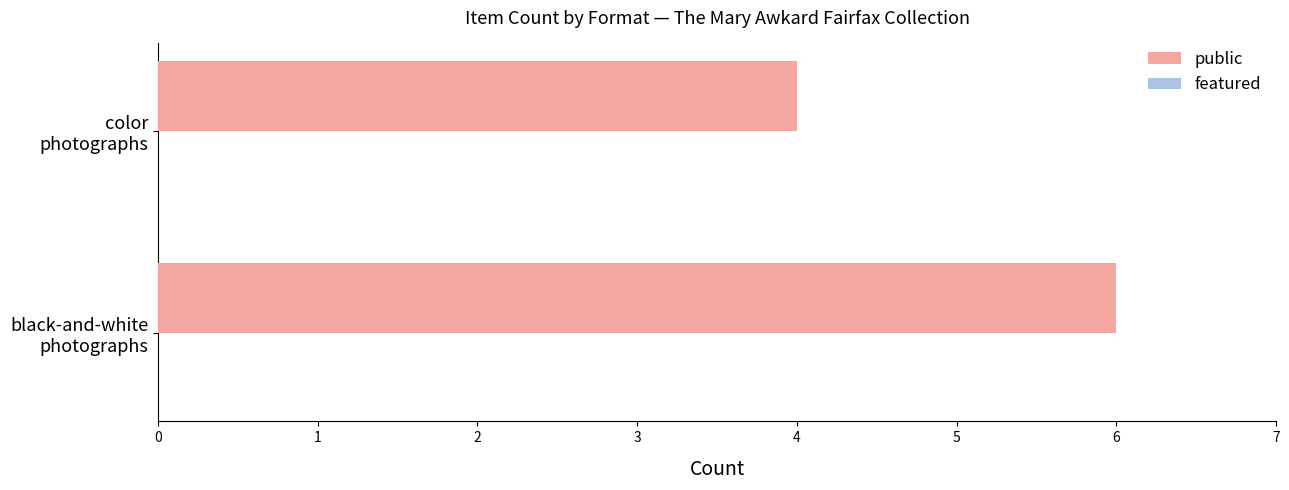

What is the average value?

5